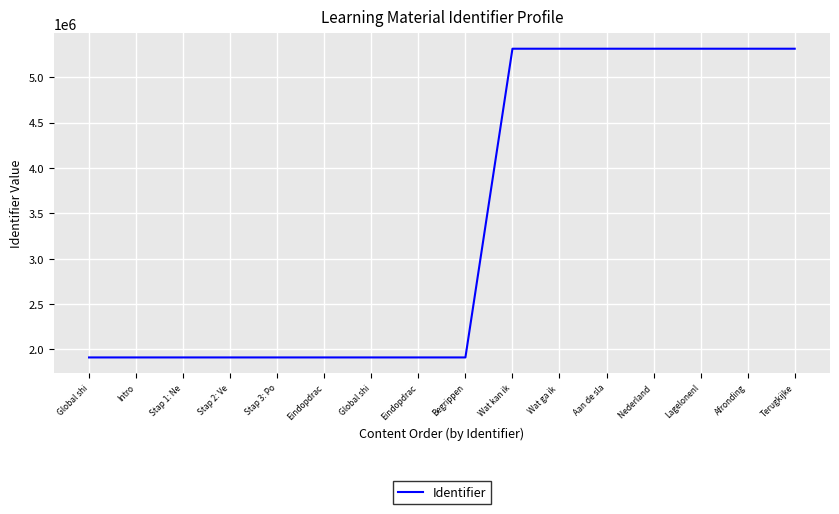

Which label corresponds to the largest value in the chart?

Terugkijke